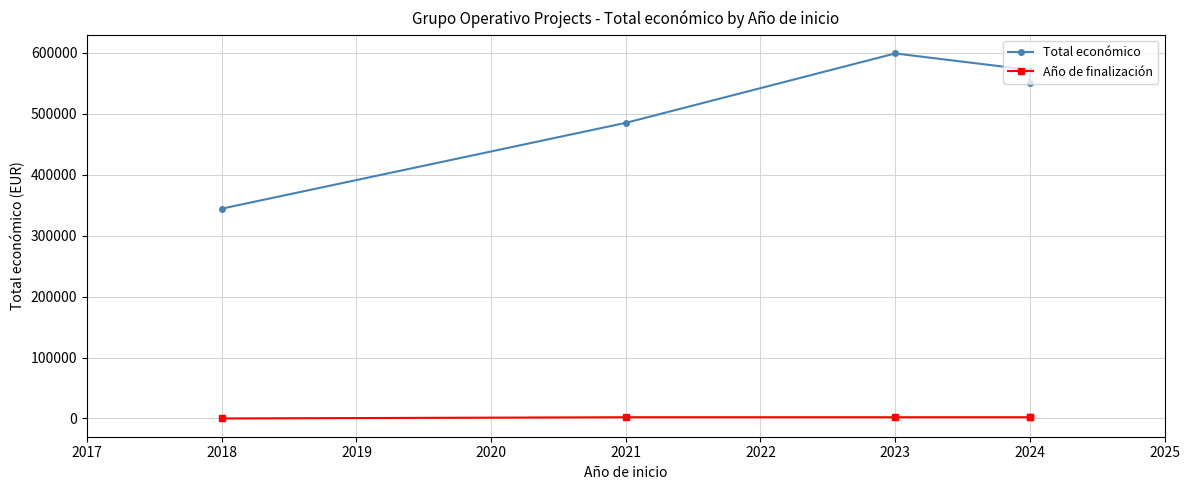

Does the chart display data point markers on the line(s)?

Yes